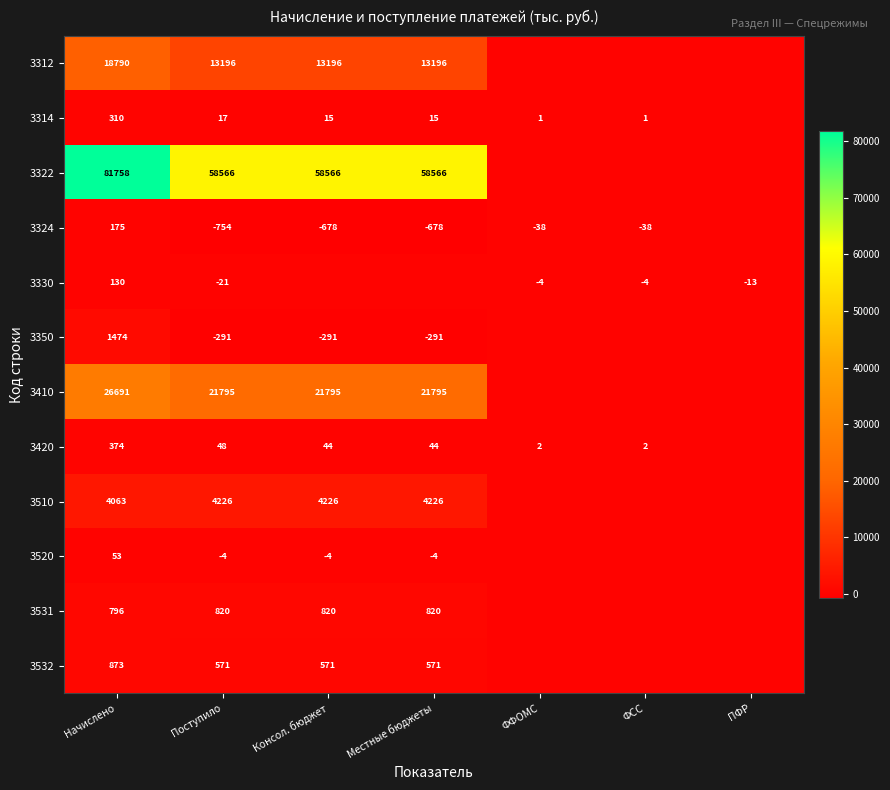

Is the value of 3532 at Местные бюджеты greater than the value of 3322 at Поступило?

No